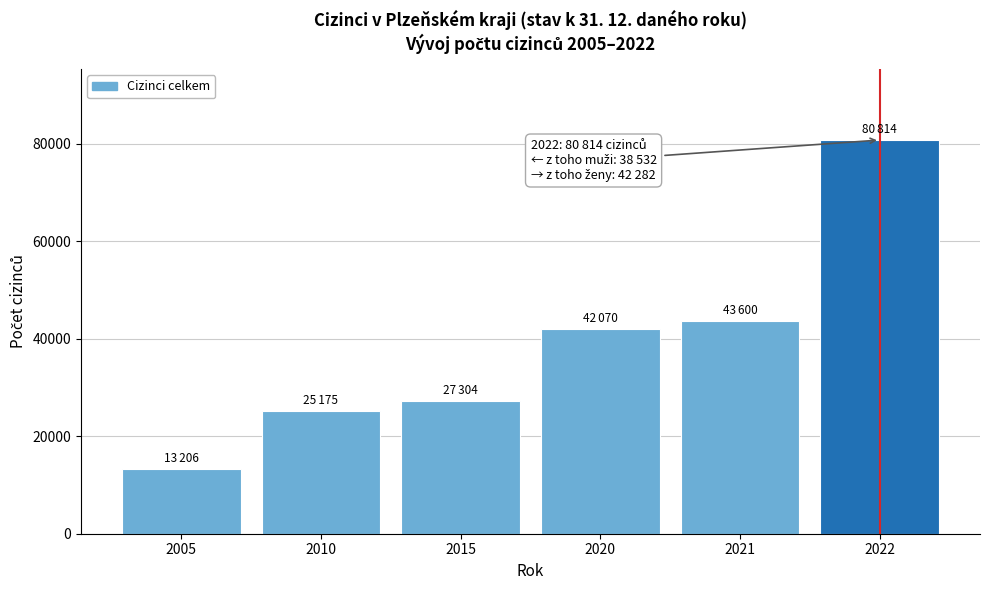

Reading right to left, what are all the values shown in this chart?

2022=80814	2021=43600	2020=42070	2015=27304	2010=25175	2005=13206